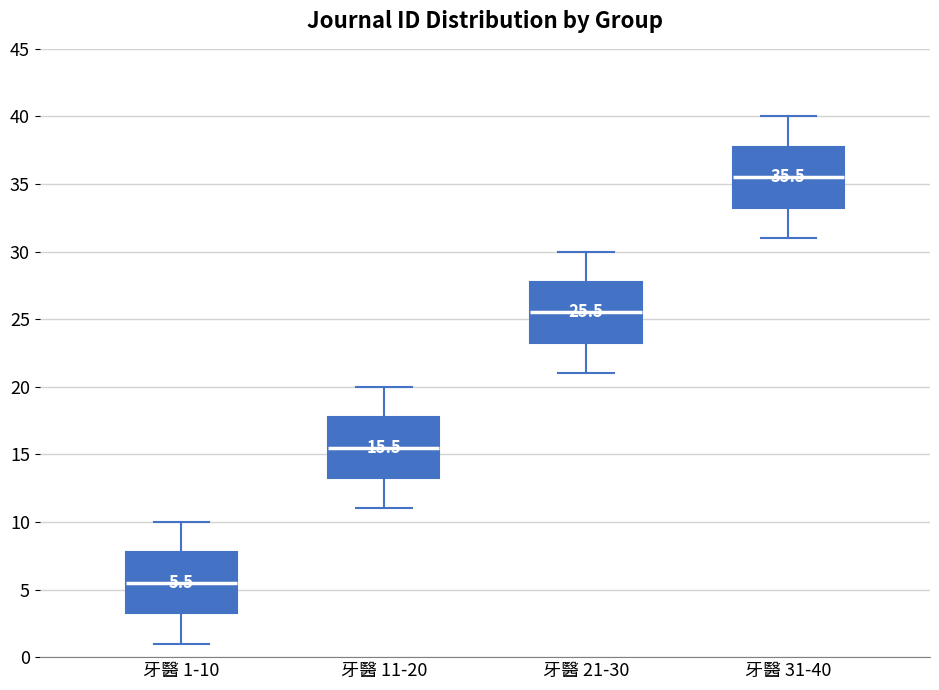

Which box's median line is the lowest?

牙醫 1-10